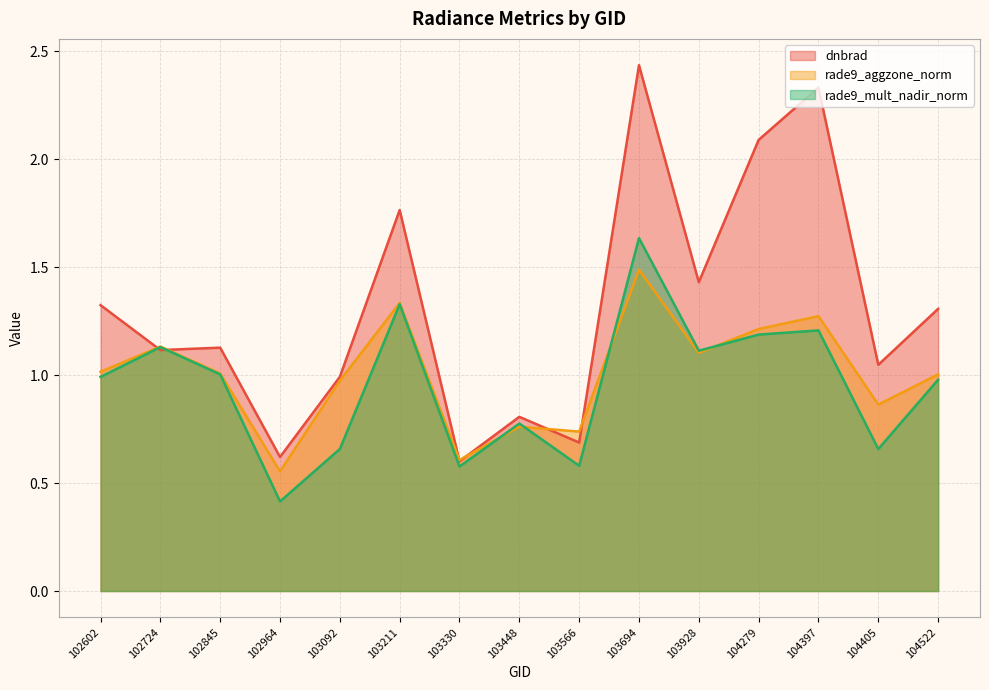

What are all the series names shown in the legend?

dnbrad, rade9_aggzone_norm, rade9_mult_nadir_norm